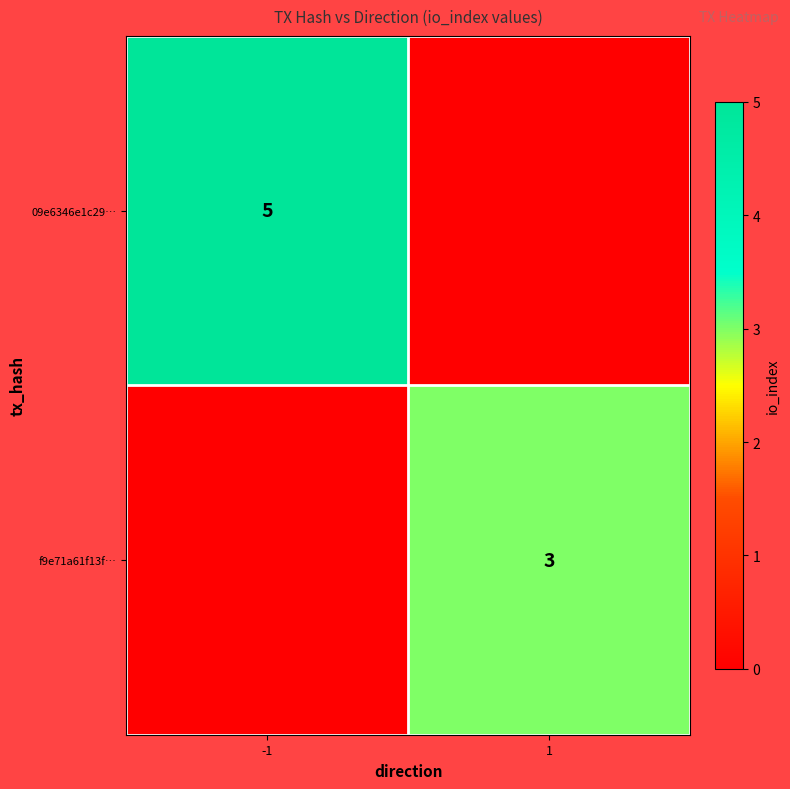

Is it true that f9e71a61f13f… equals 3 at 1?

True